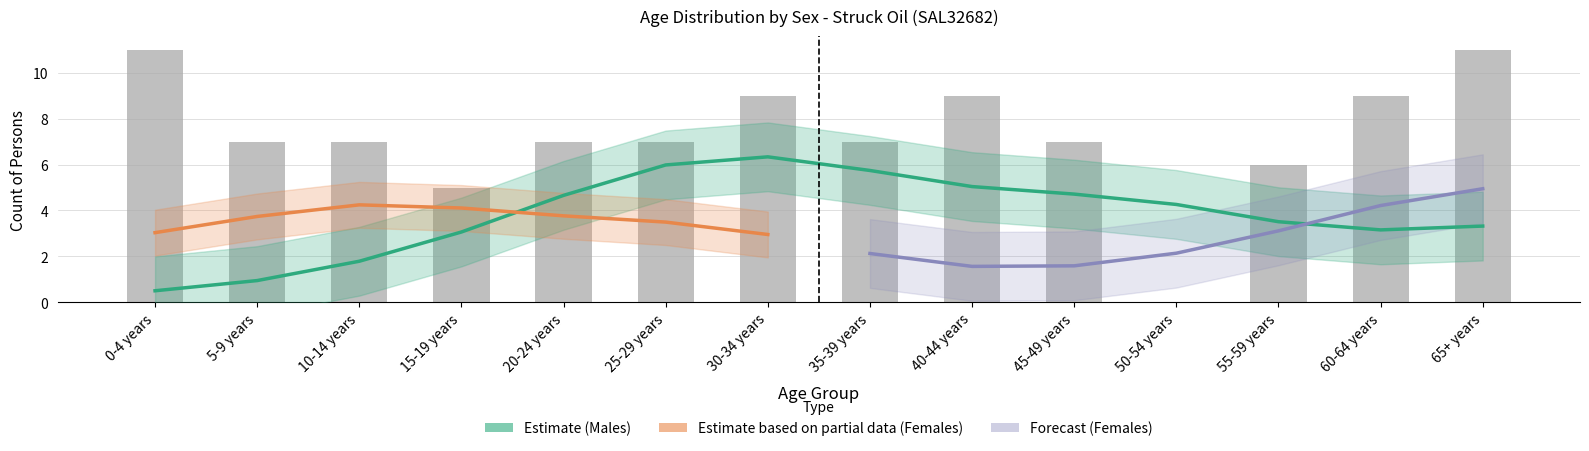

What is the average value of the Females series?

3